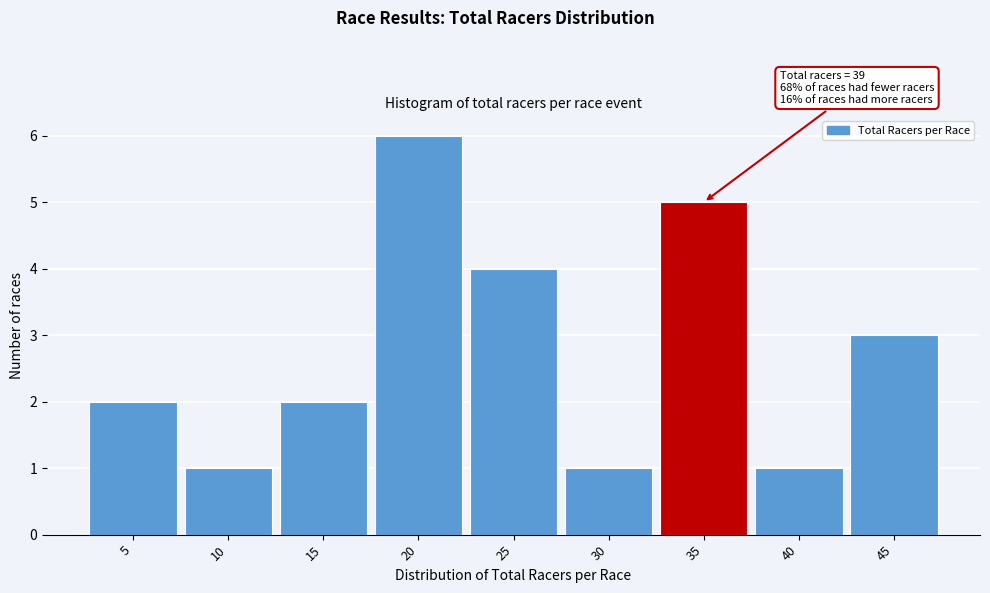

Reading left to right, transcribe all the data shown in this chart.

5=2	10=1	15=2	20=6	25=4	30=1	35=5	40=1	45=3